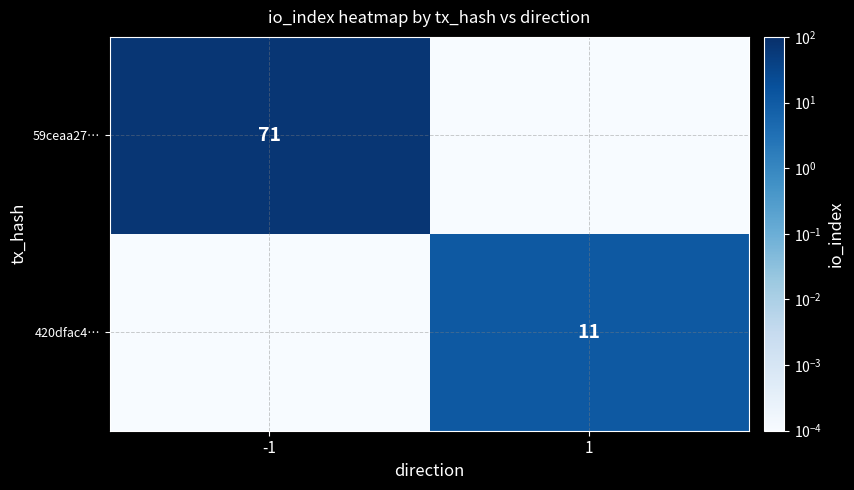

How many series are shown in this chart?

2